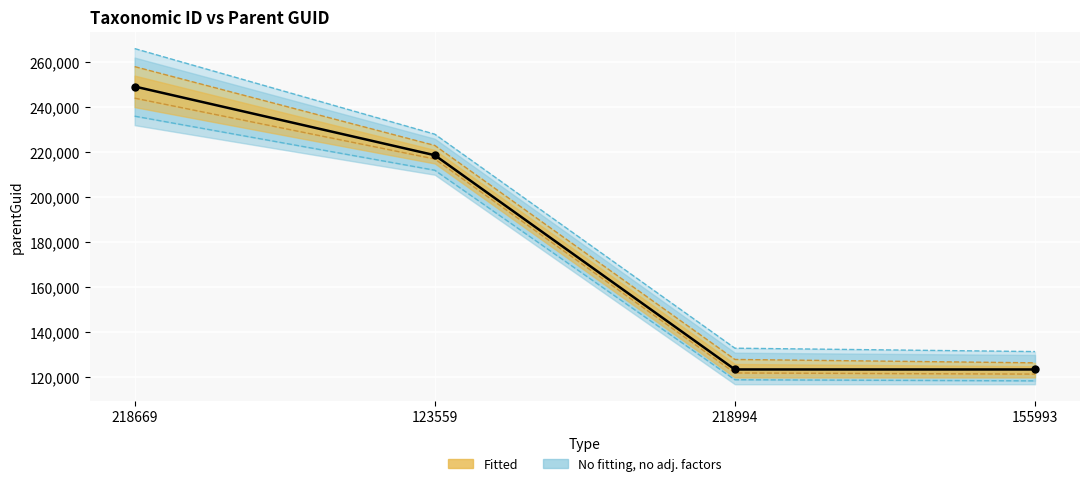

What is the change in value from 123559 to 218994?

-95110